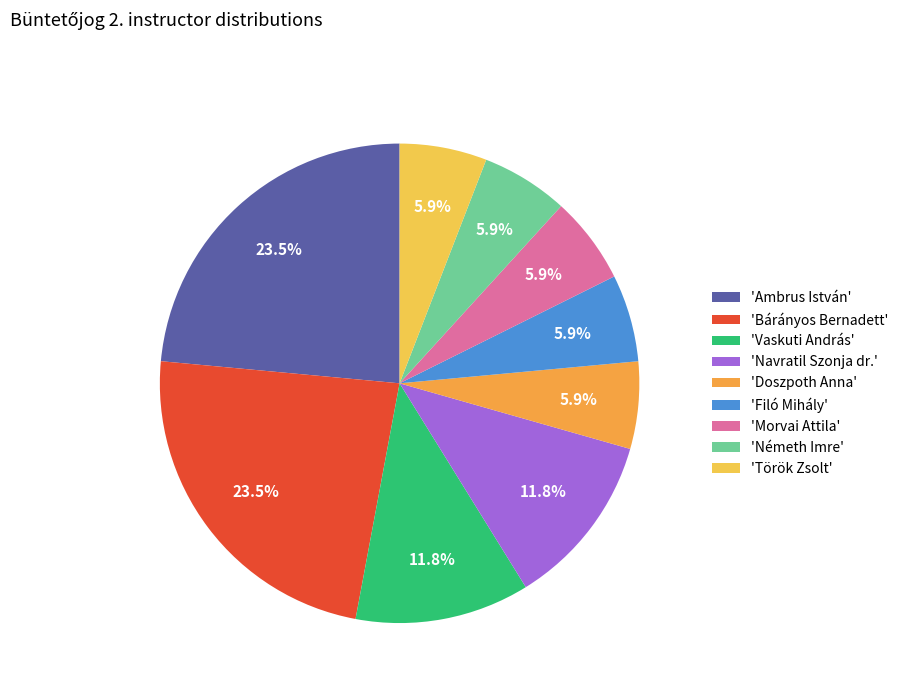

To the nearest percent, what is the difference between the largest and smallest slice percentages?

18%